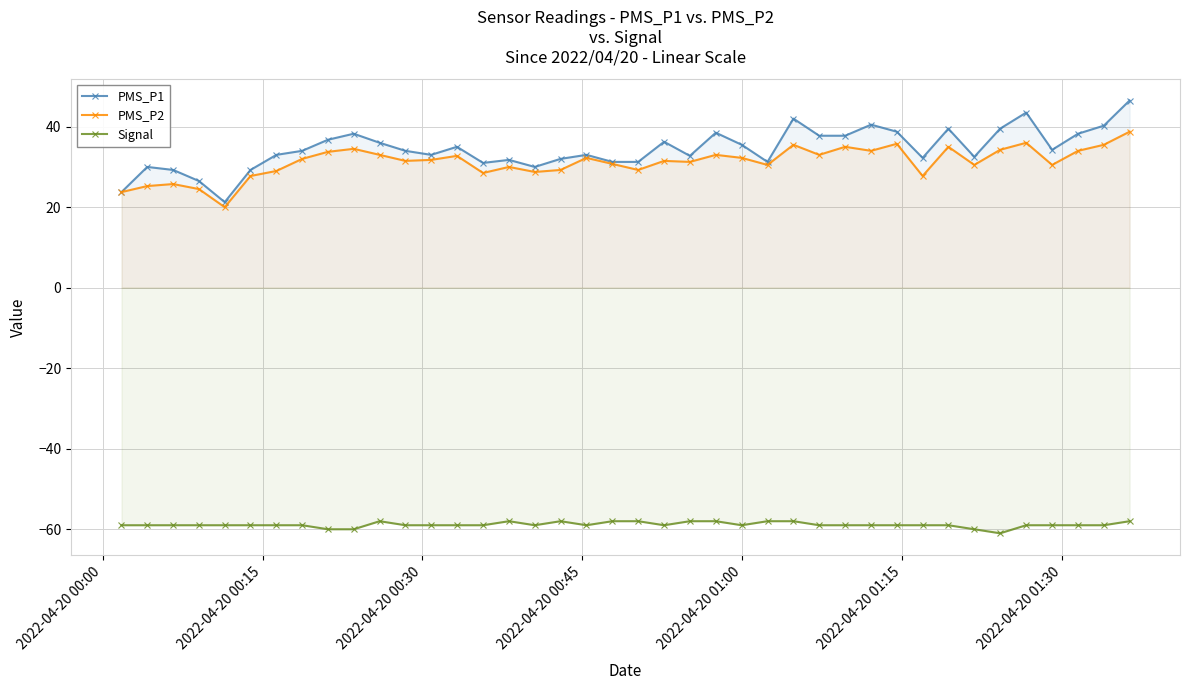

What is the sum of the Signal values at 11 and 28?

-118.0